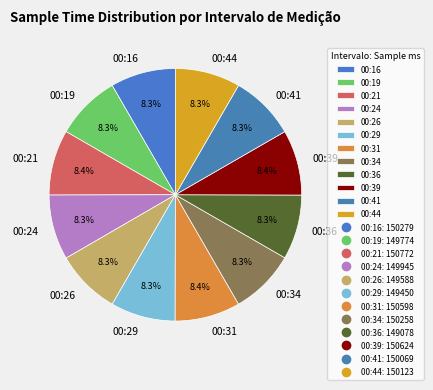

Is there a majority slice in this chart?

No